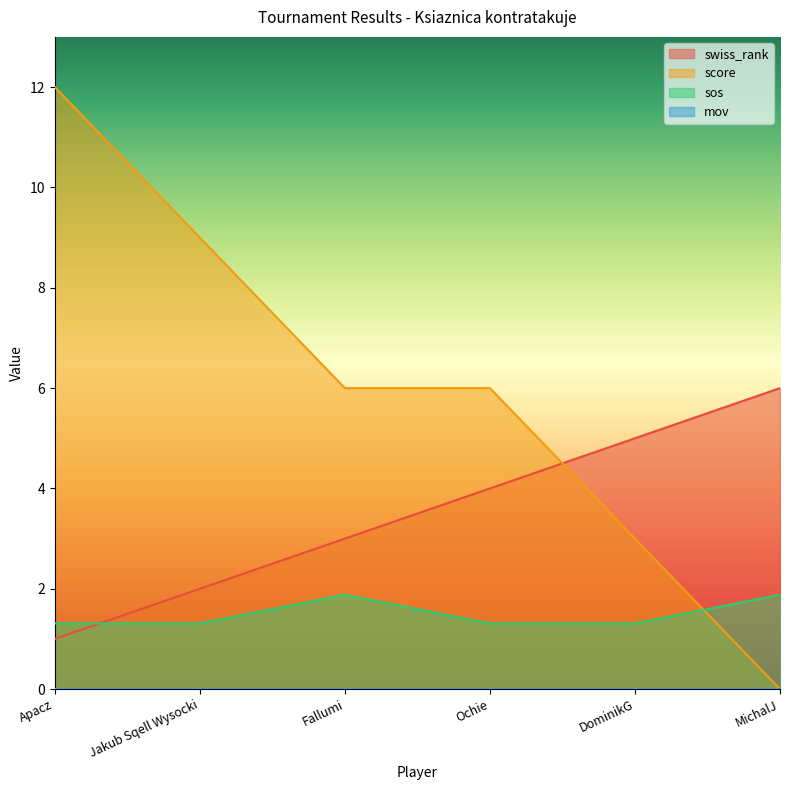

At which label does swiss_rank reach its peak?

MichalJ